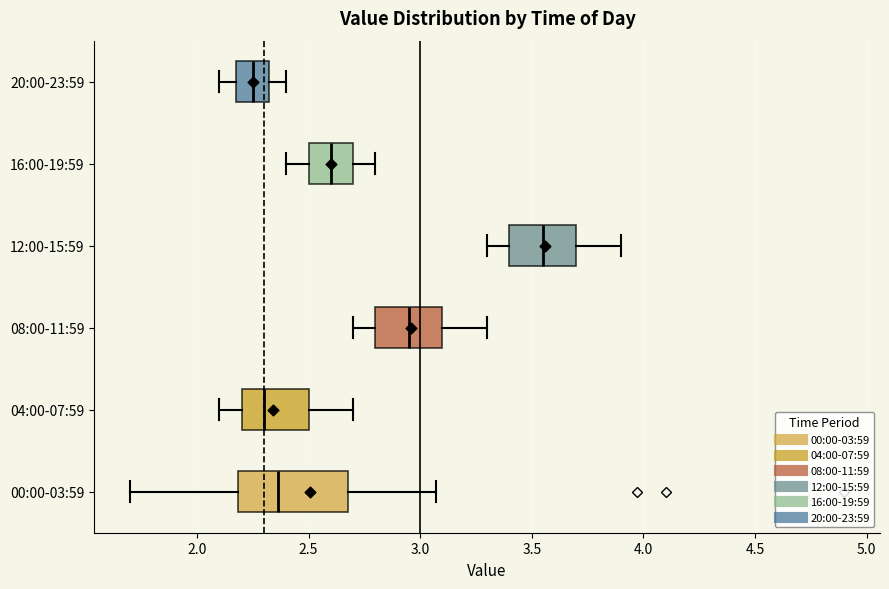

Reading bottom to top, read every box against the x-axis: the position of its median line, the range the box covers, and the ends of its whiskers. The values are not printed on the chart, so give them approximately, as read against the axis.

00:00-03:59: median 2.35, box 2.20 to 2.70, whiskers 1.70 to 3.05
04:00-07:59: median 2.30, box 2.20 to 2.50, whiskers 2.10 to 2.70
08:00-11:59: median 2.95, box 2.80 to 3.10, whiskers 2.70 to 3.30
12:00-15:59: median 3.55, box 3.40 to 3.70, whiskers 3.30 to 3.90
16:00-19:59: median 2.60, box 2.50 to 2.70, whiskers 2.40 to 2.80
20:00-23:59: median 2.25, box 2.20 to 2.35, whiskers 2.10 to 2.40